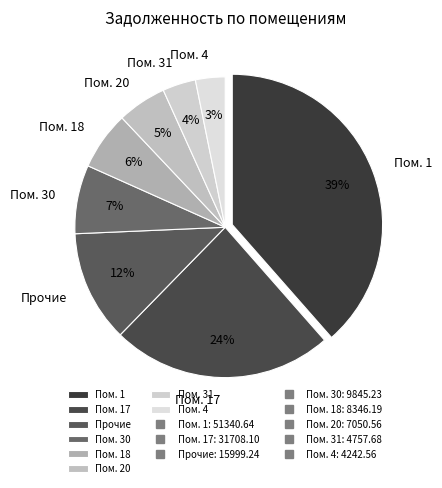

How many segments does this pie chart have?

8